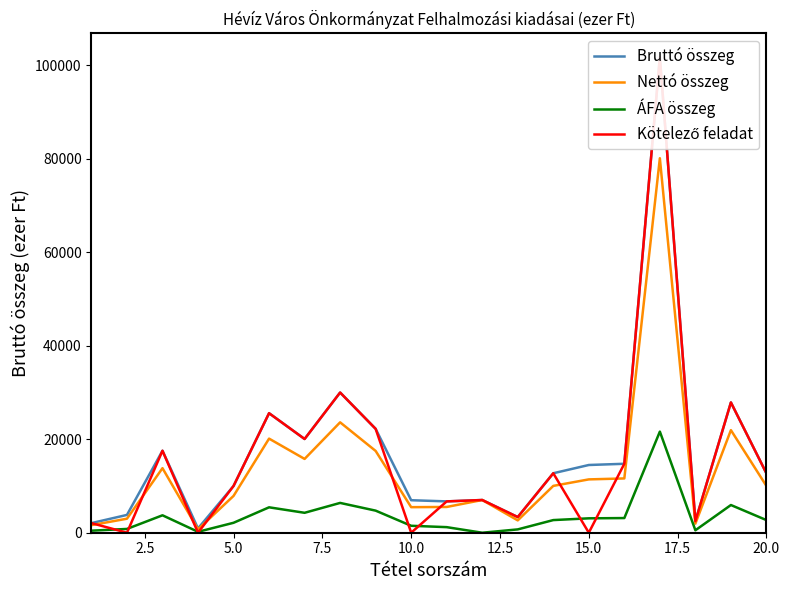

What is the difference between the maximum and minimum values in the Nettó összeg series?

79414